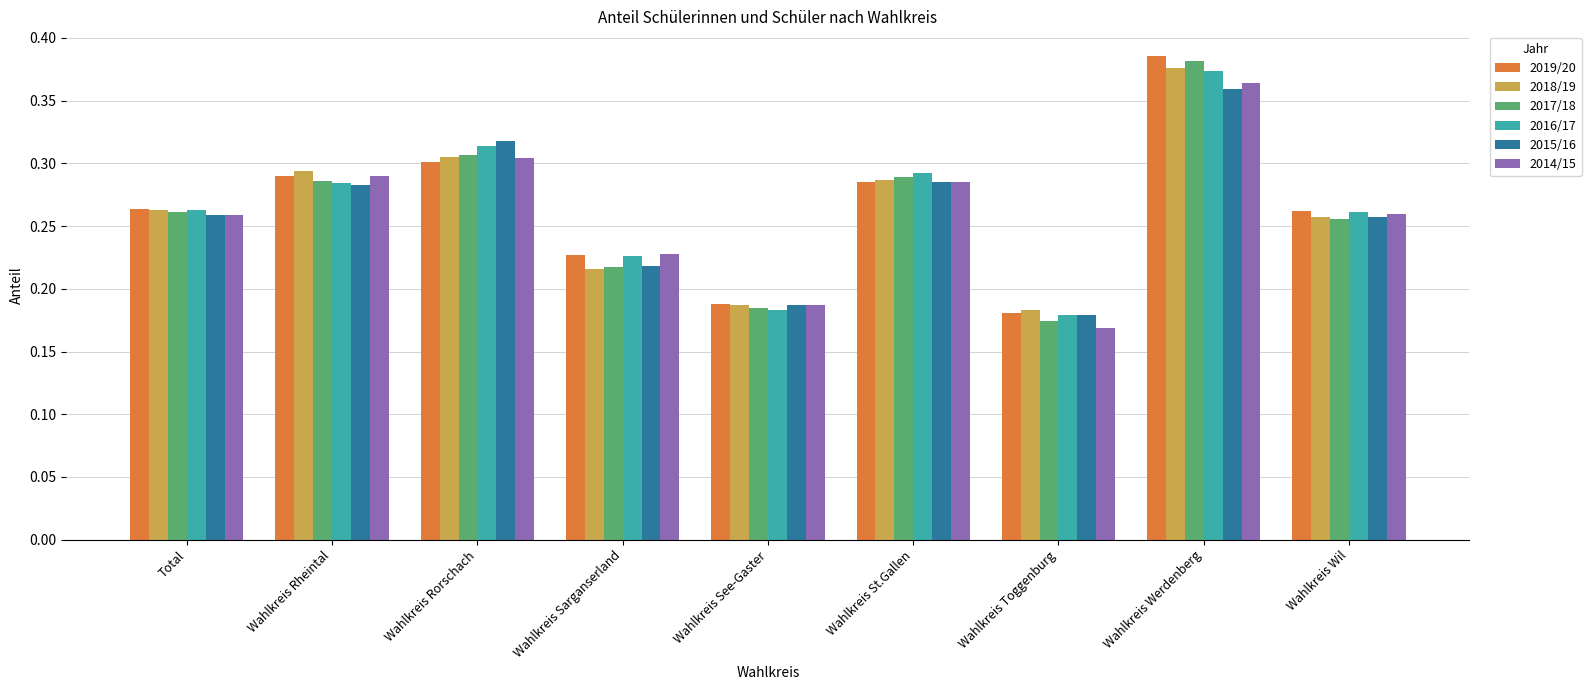

Count the number of data series in this chart.

6